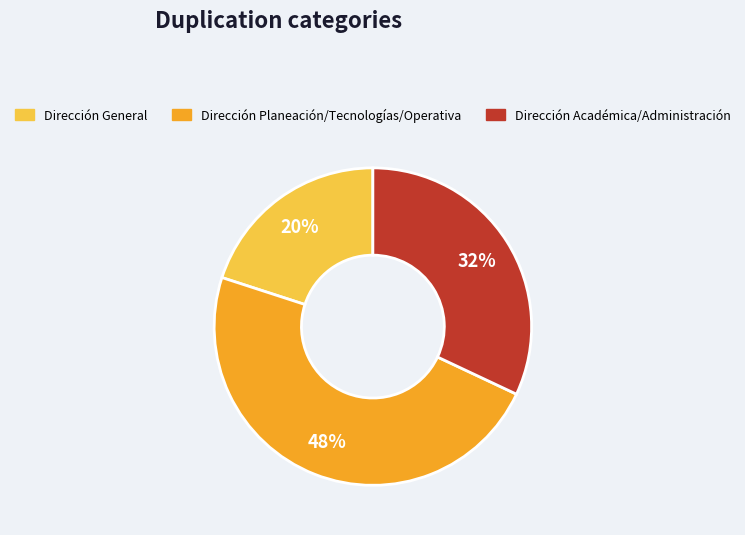

What is the ratio of the value at Dirección General to the value at Dirección Planeación/Tecnologías/Operativa?

0.4